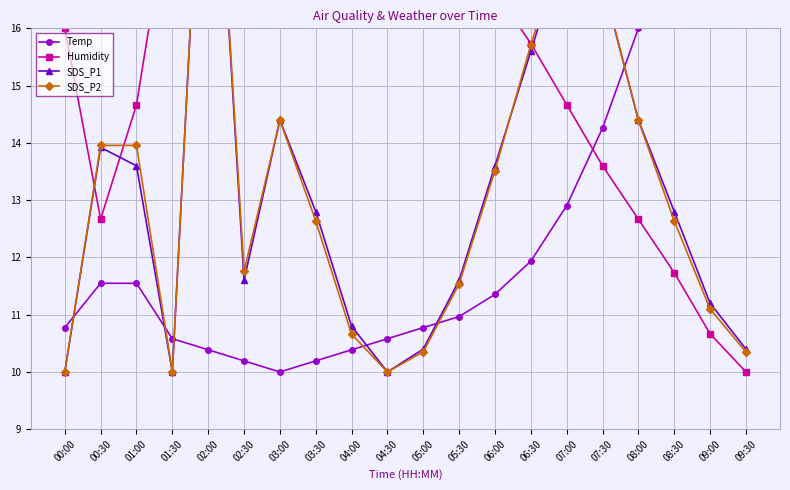

Where is the first local maximum for SDS_P2?

02:00